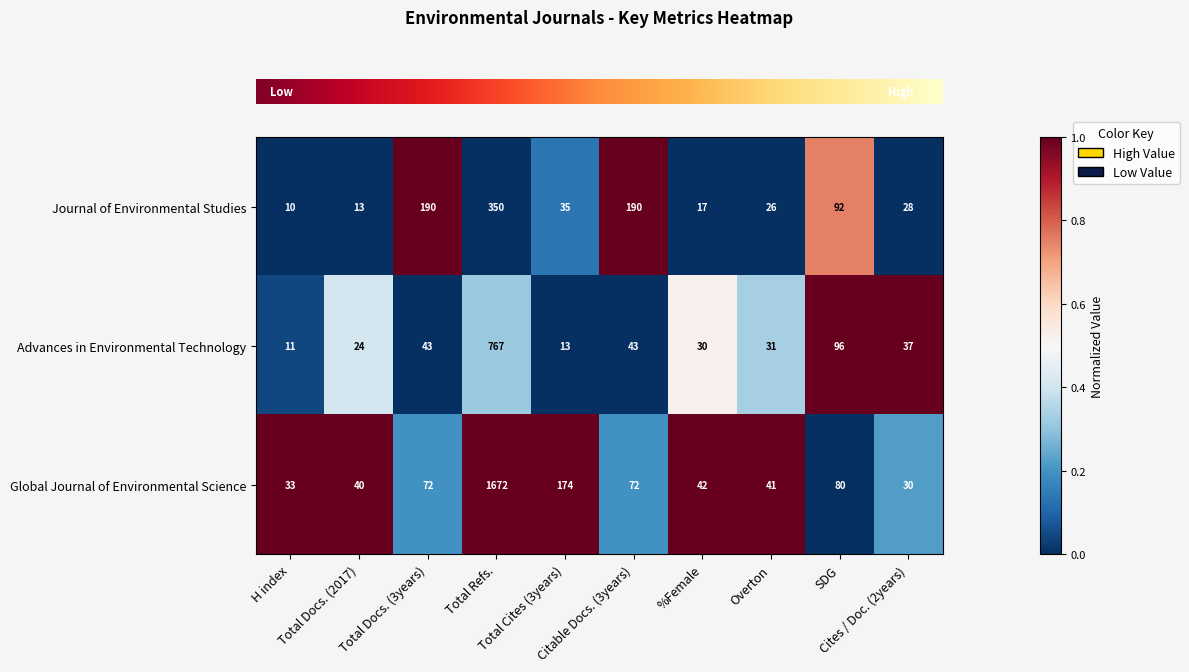

What is the average value of the Advances in Environmental Technology series?

110